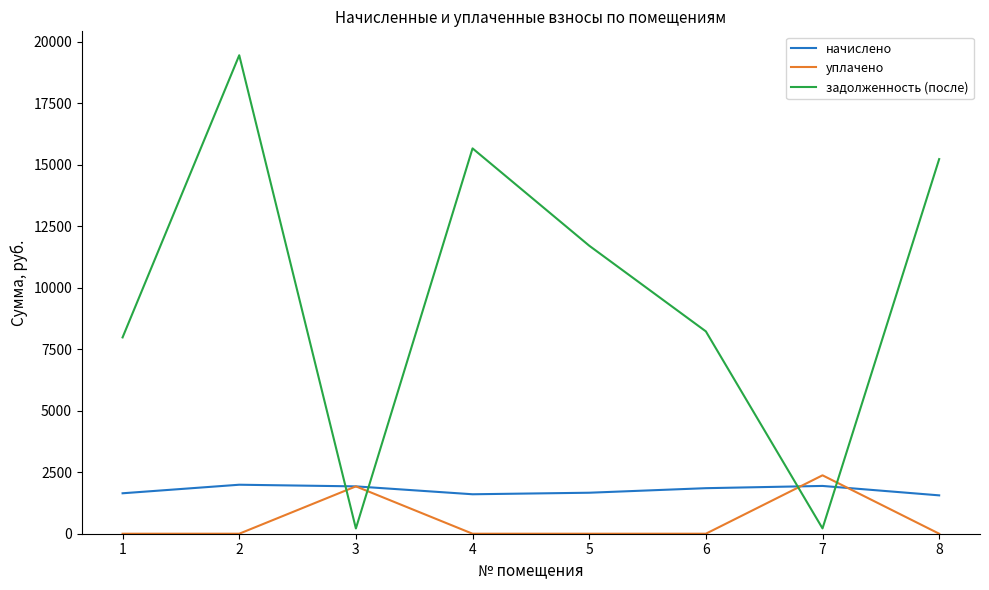

Rank the series at 6 from highest to lowest value.

задолженность (после), начислено, уплачено